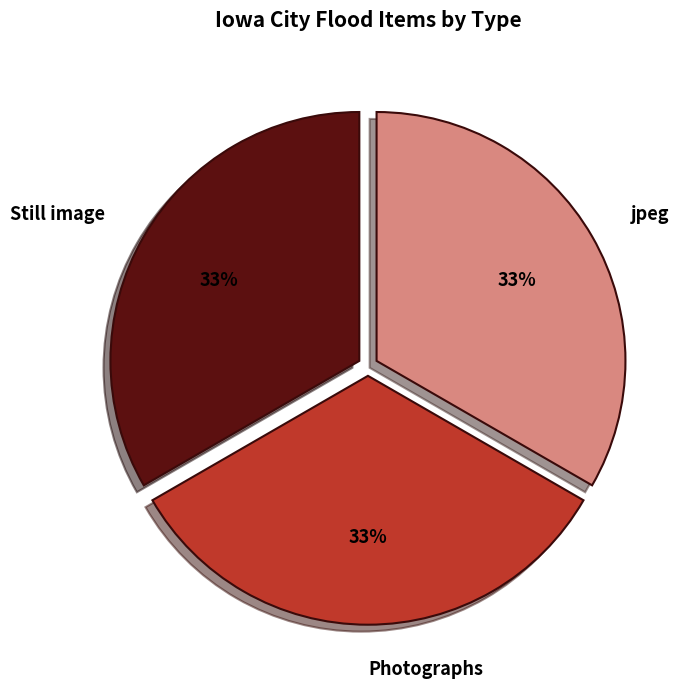

Combined, do Photographs and Still image account for over 50%?

Yes